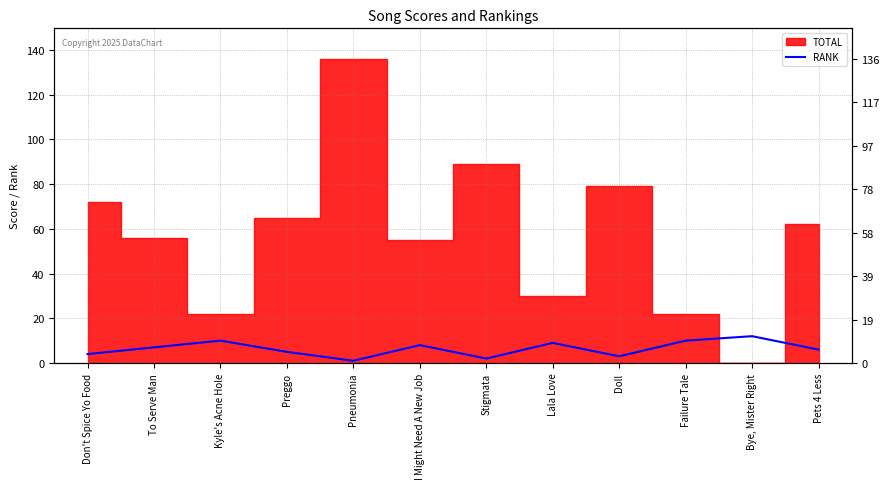

Does the chart display data point markers on the line(s)?

No